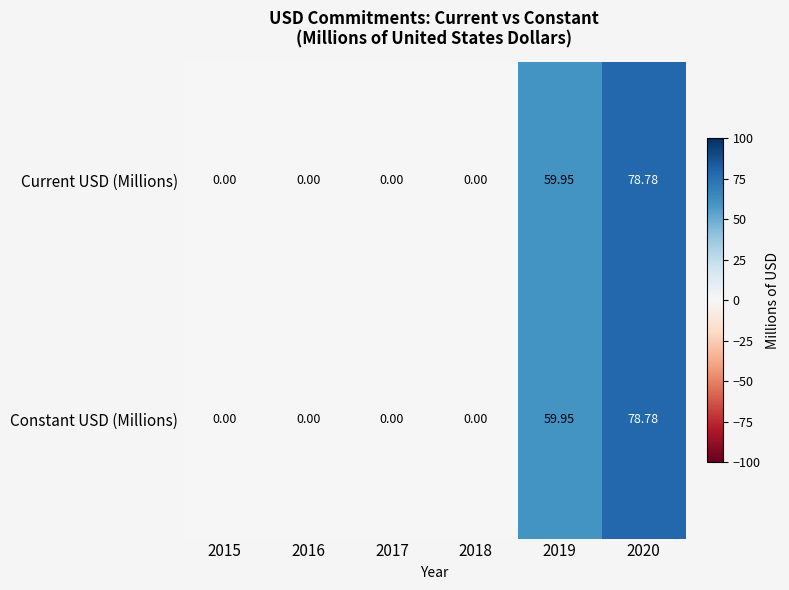

At how many categories does at least one series exceed 10?

2